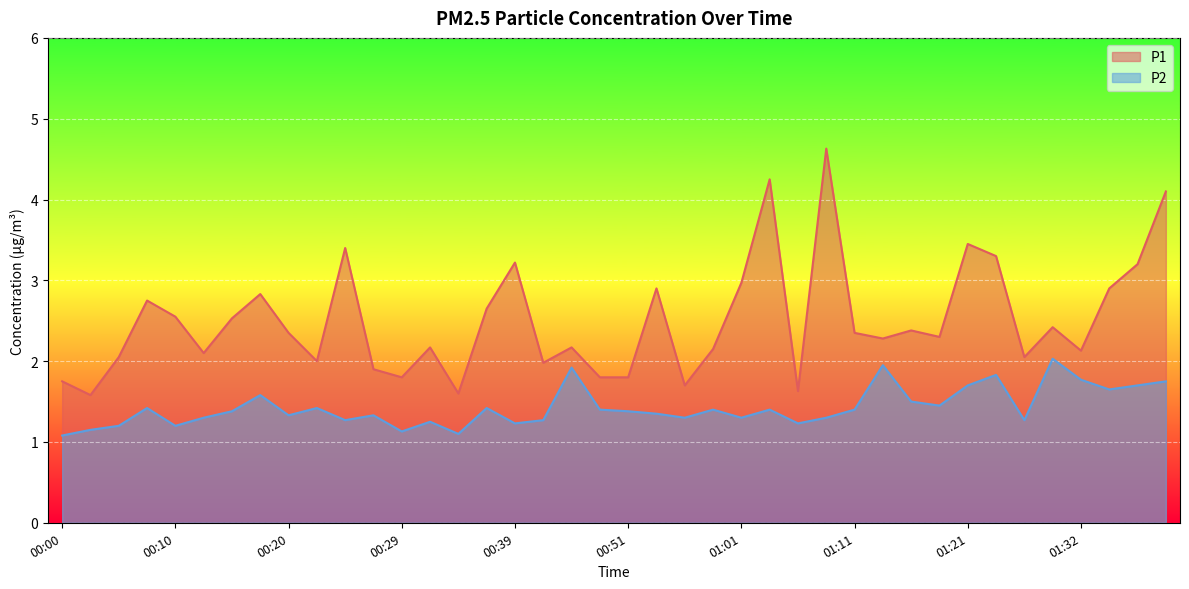

What is the value of the P2 point at the 1st from the left?

1.1